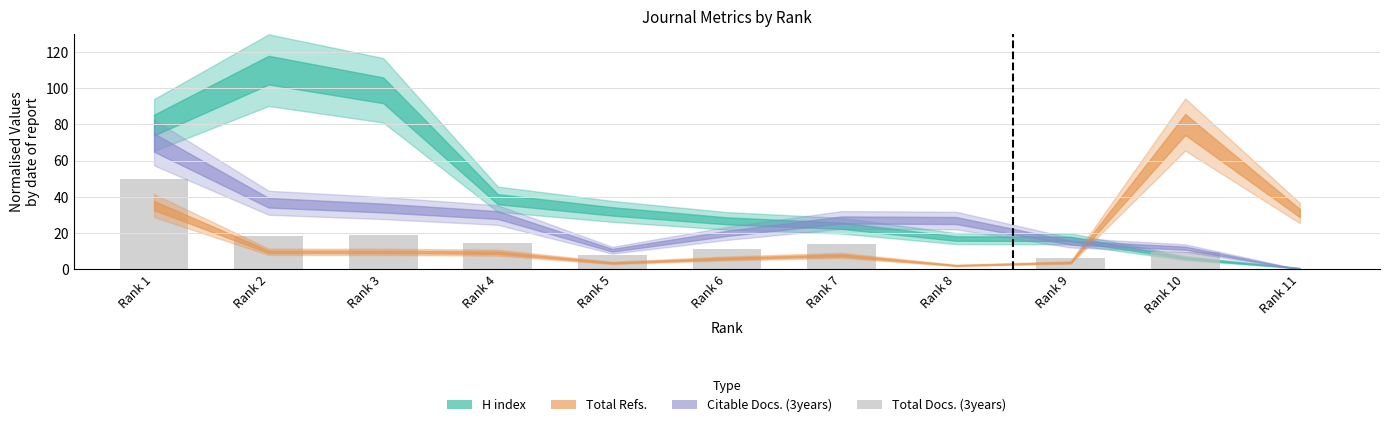

What is the sum of all values?

151.2